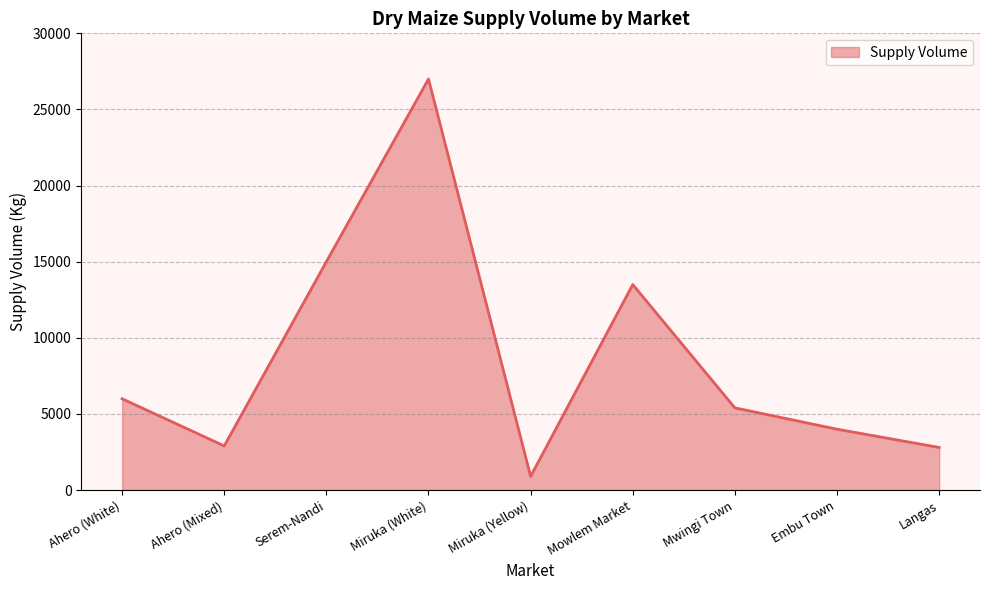

At which label does the data first exceed 5400?

Ahero (White)